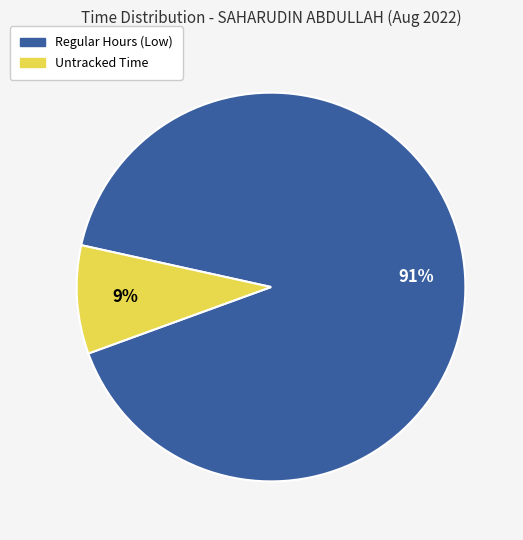

To the nearest percent, what is the difference between the largest and smallest slice percentages?

82%